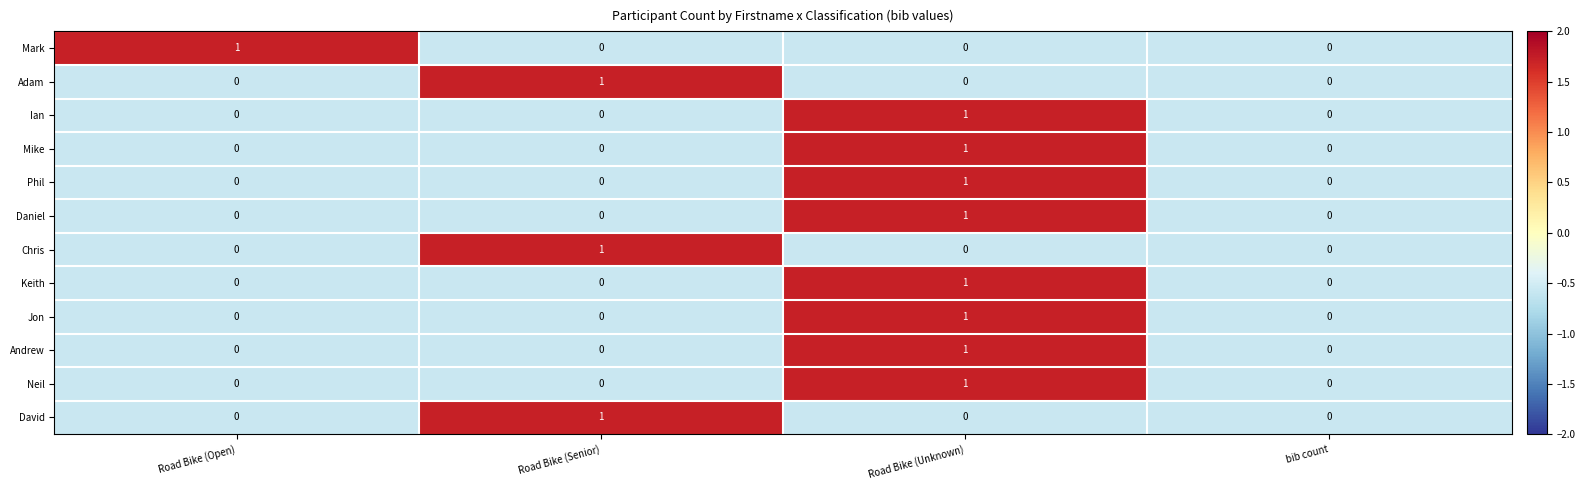

What is the total value across all series at bib count?

0